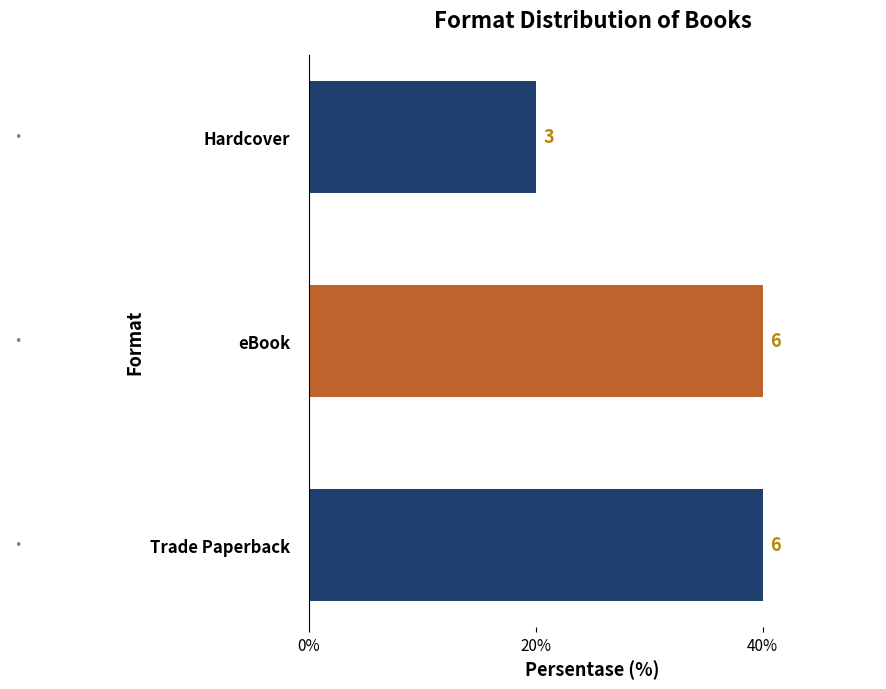

Does the chart contain stacked bars?

No